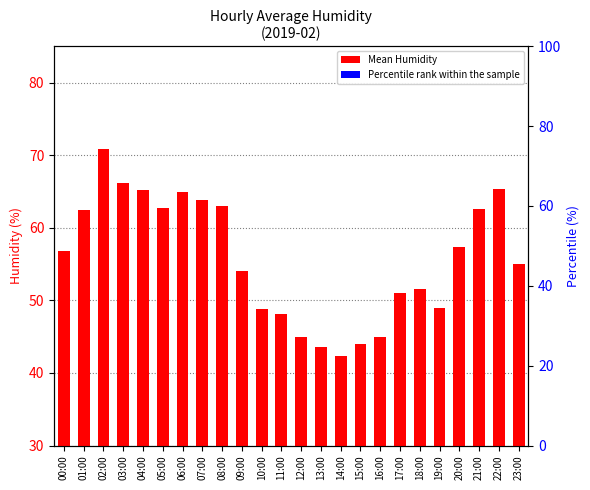

At how many categories does at least one series exceed 12?

24